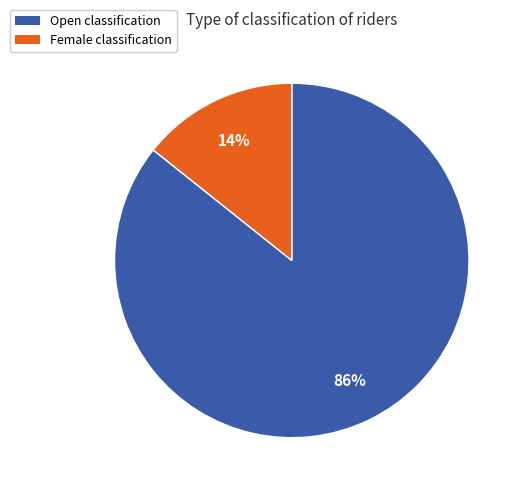

To the nearest percent, what is the average slice percentage?

50%